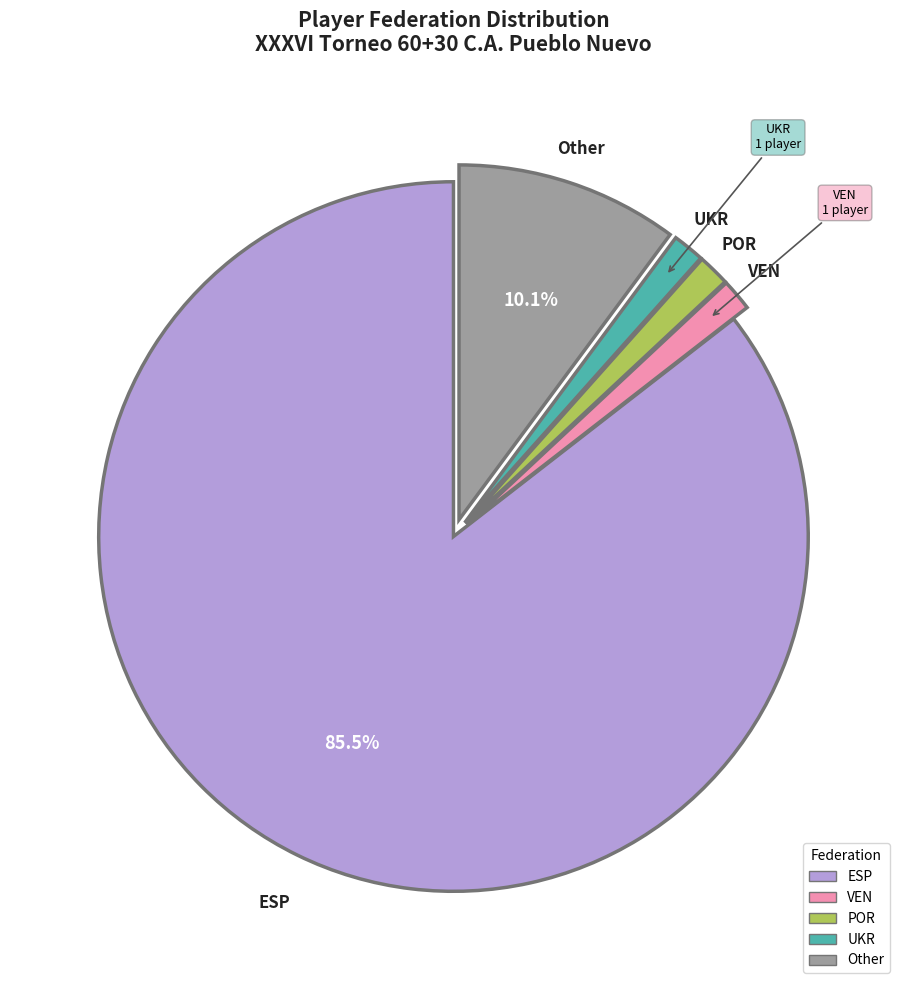

Approximately how many times larger is the value at UKR compared to POR?

1.0